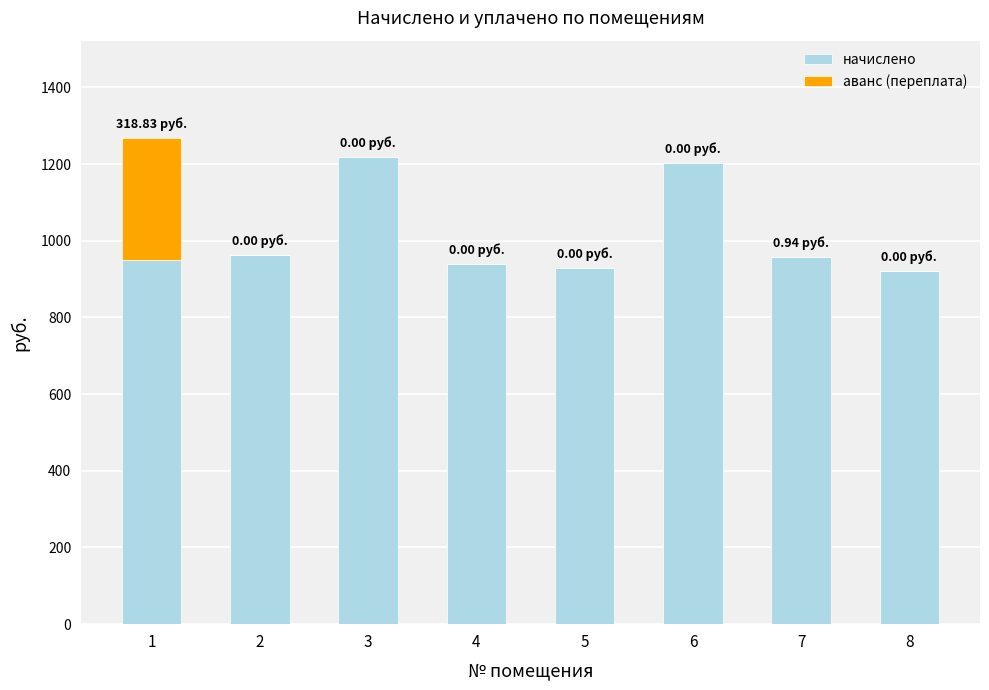

Are the bars horizontal?

No